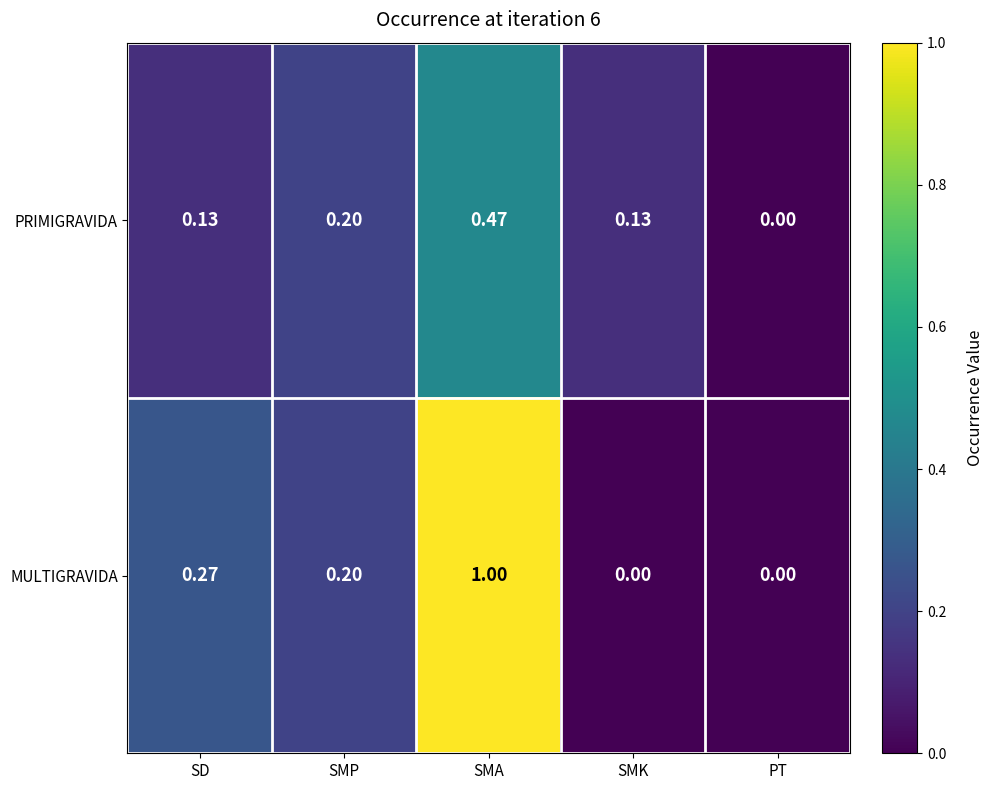

At which label is PRIMIGRAVIDA closest to 0?

PT